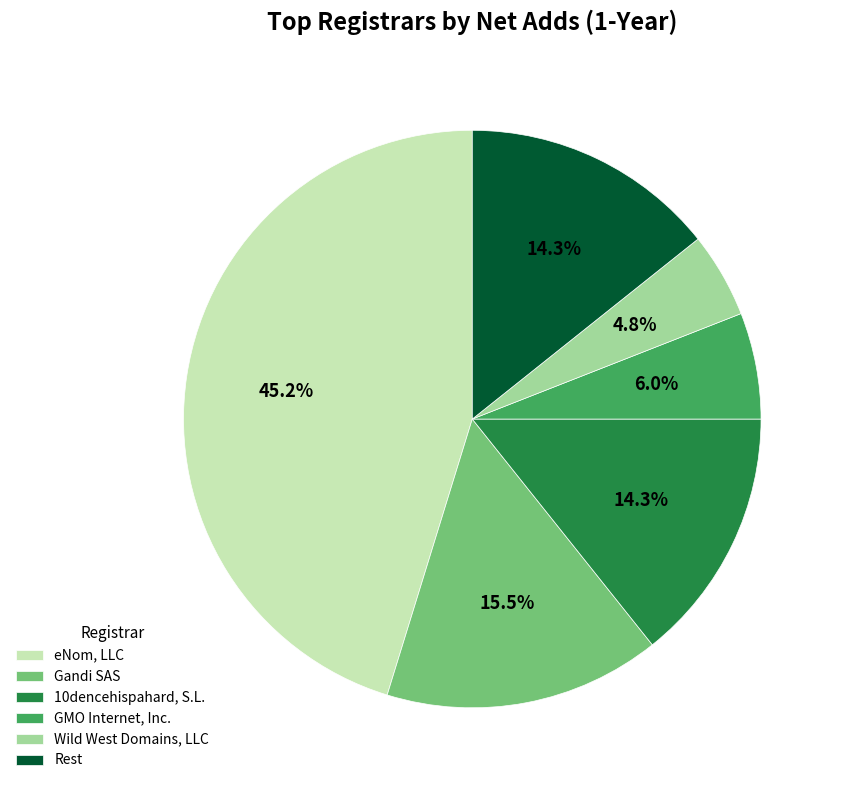

Does any single category account for the majority?

No